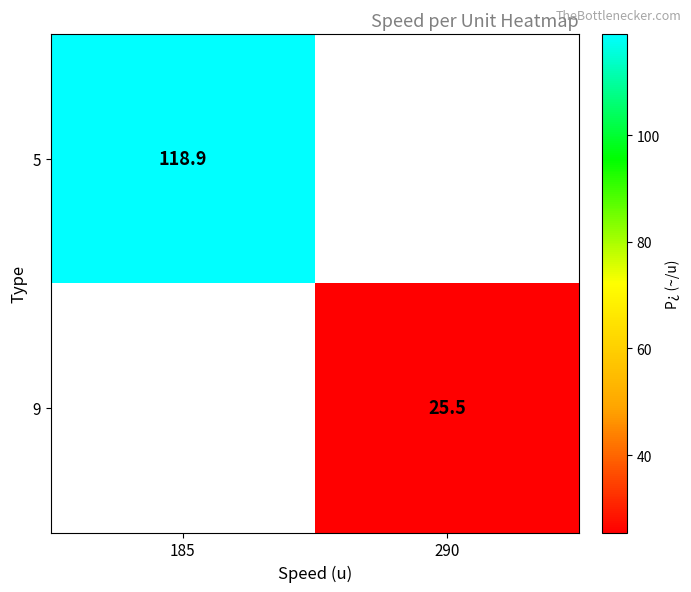

The 9 series shows 9.2 at 290. True or false?

False